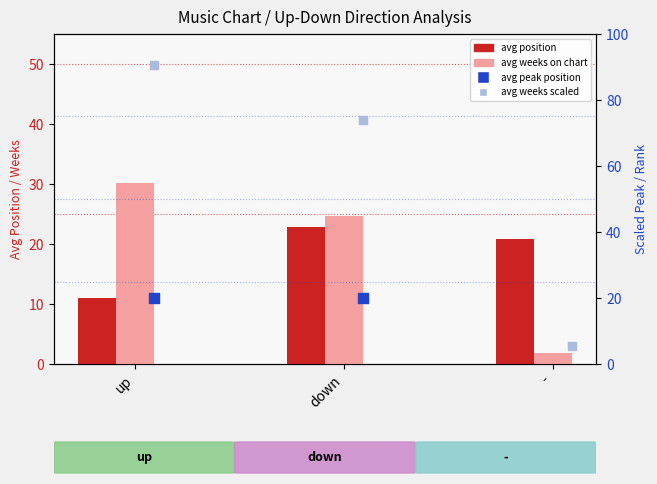

Which series has the largest total across all categories?

avg peak position